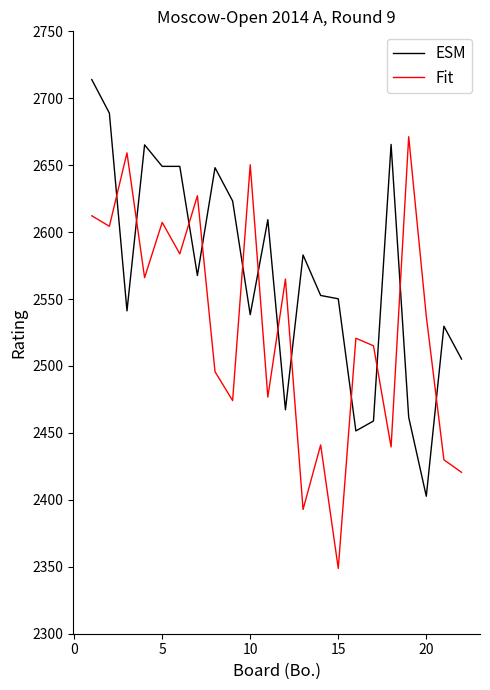

Which series has the largest total across all categories?

ESM